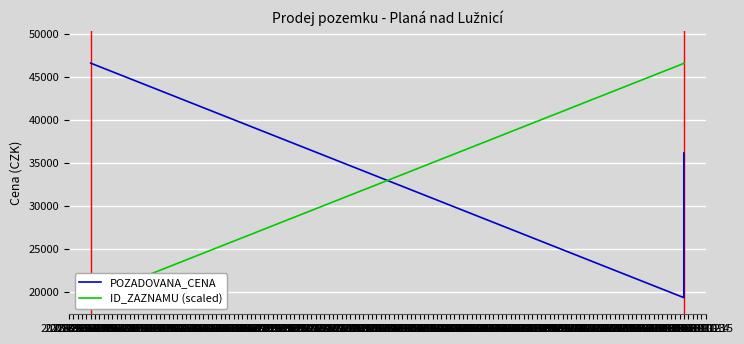

What is the difference between the maximum and second lowest values in the POZADOVANA_CENA series?

16040.0